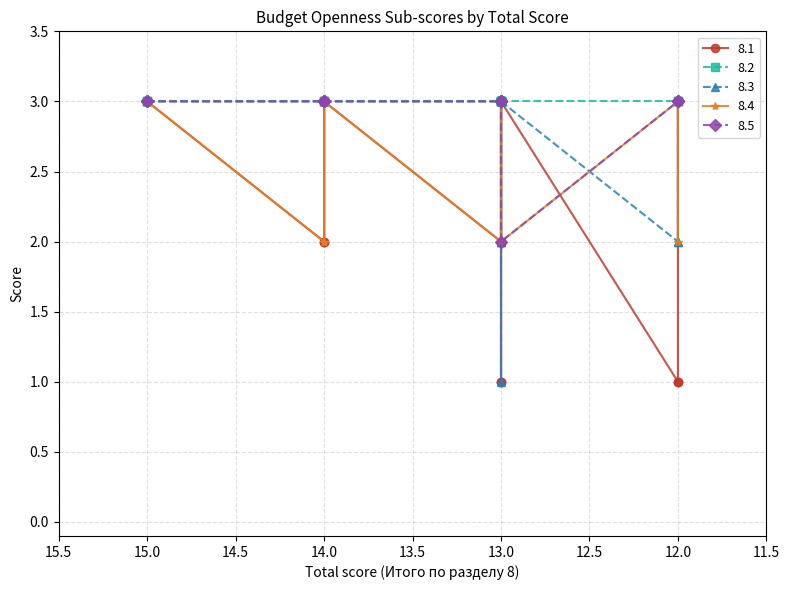

Which label corresponds to the smallest value in the chart?

13